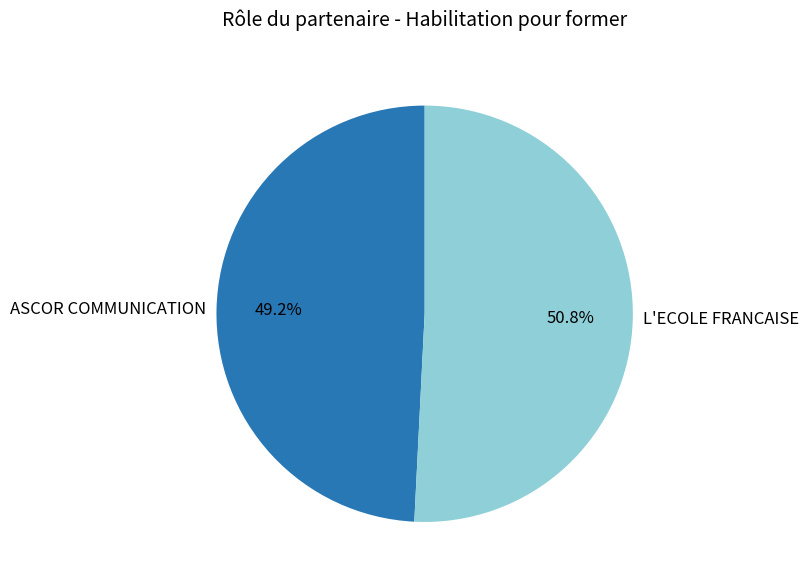

How many slices are in this pie chart?

2